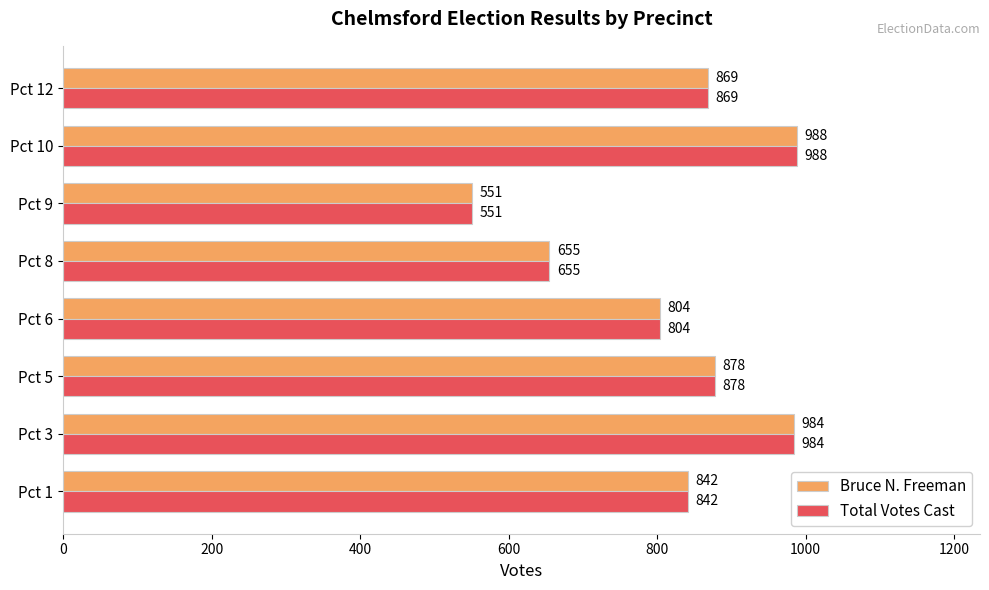

At which label is Total Votes Cast closest to 769?

Pct 6